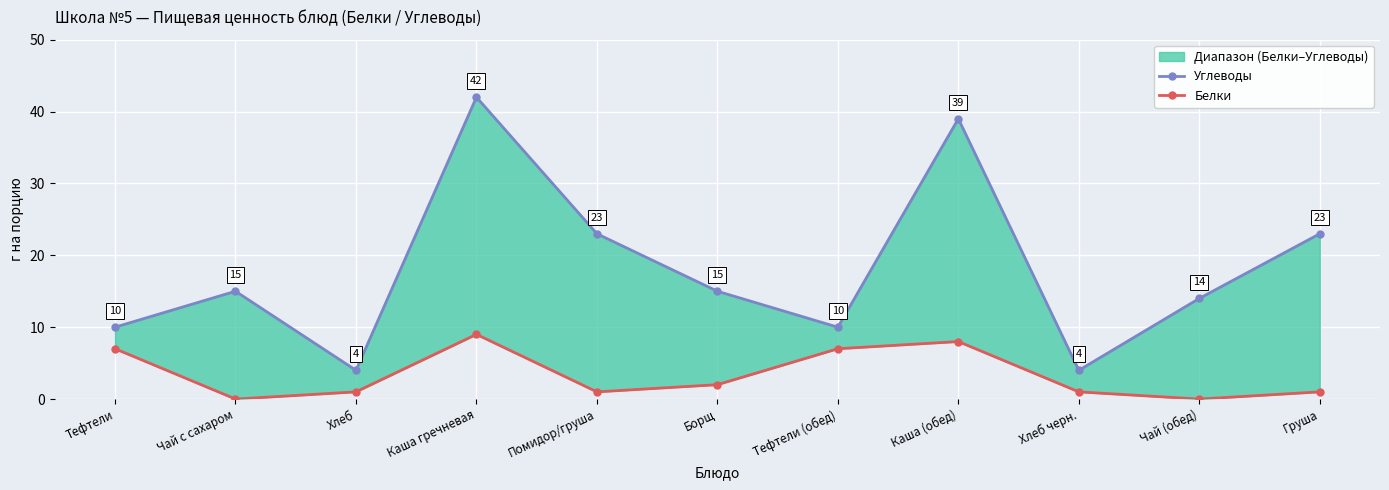

What is the difference between the highest and lowest values at Каша гречневая?

33